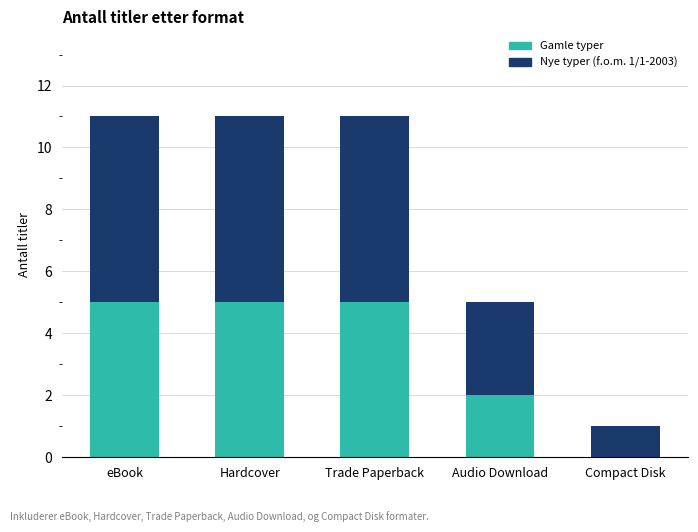

Is it true that Gamle typer equals 5 at Hardcover?

True